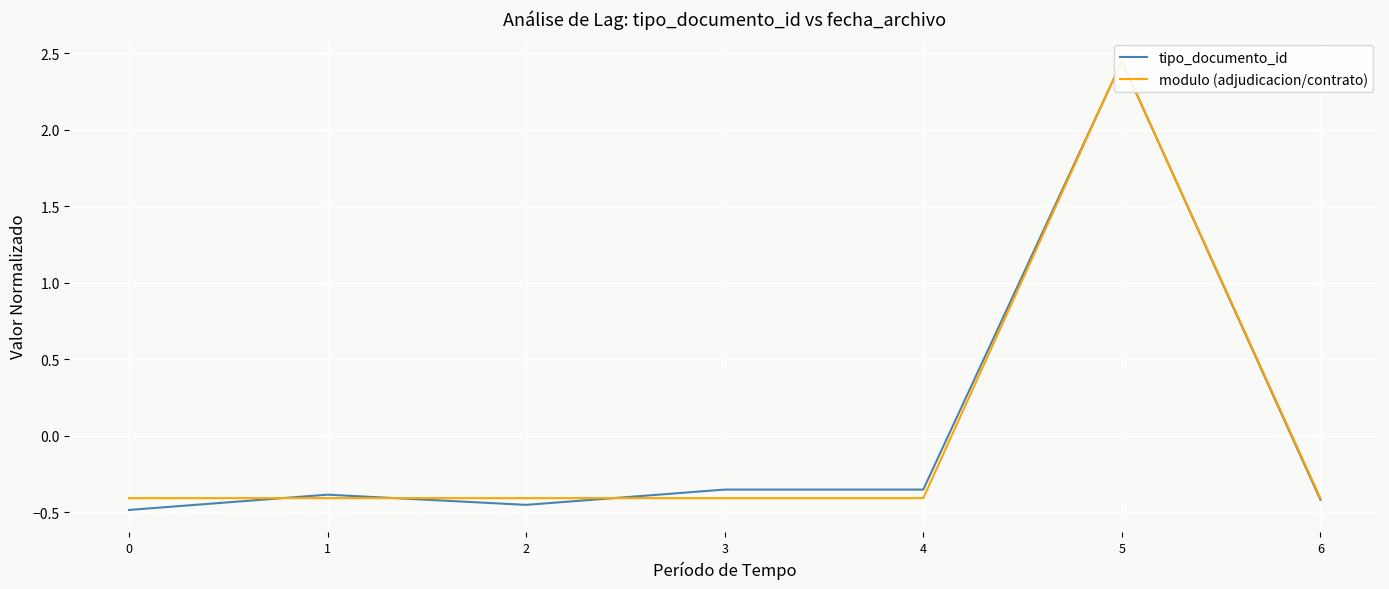

How many negative values does the tipo_documento_id series have?

6